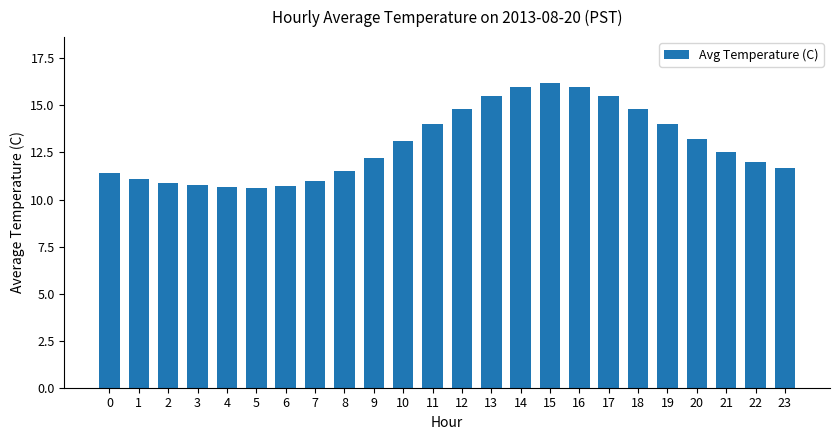

What is the approximate value at 19?

14.0